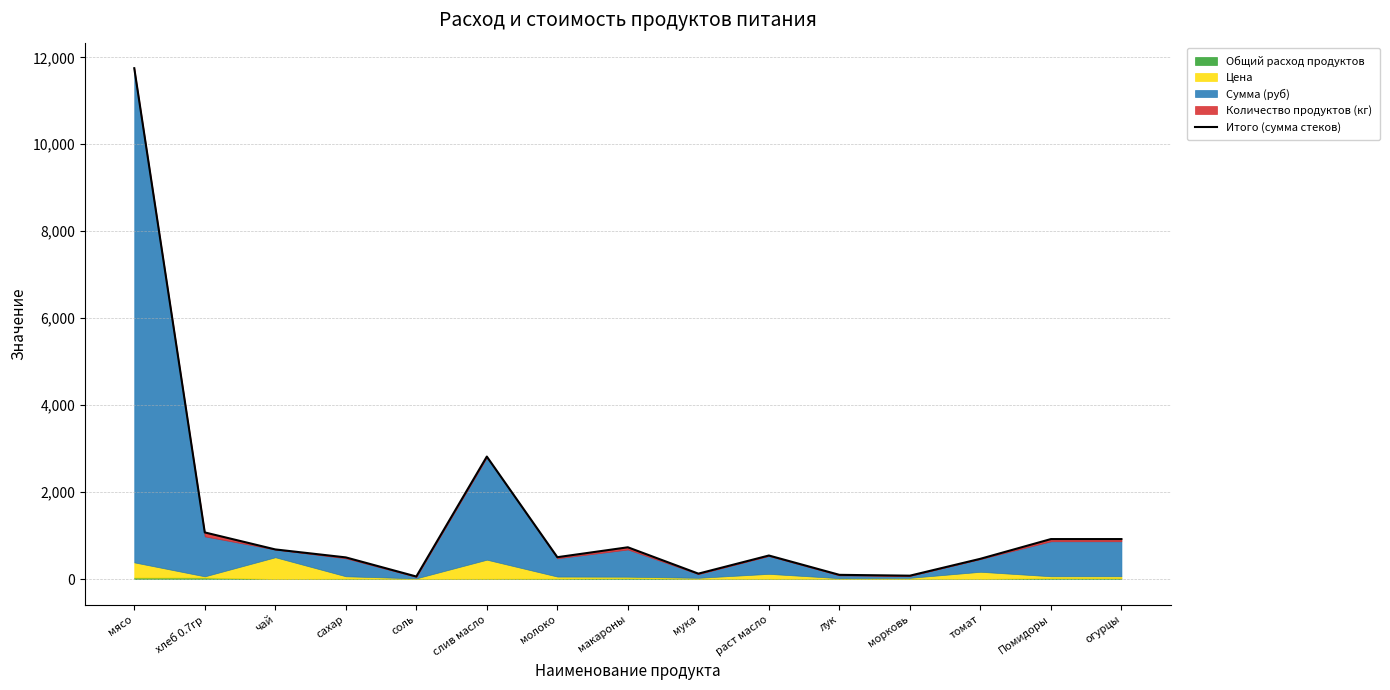

What is the value of the 7th point from the left?

501.6